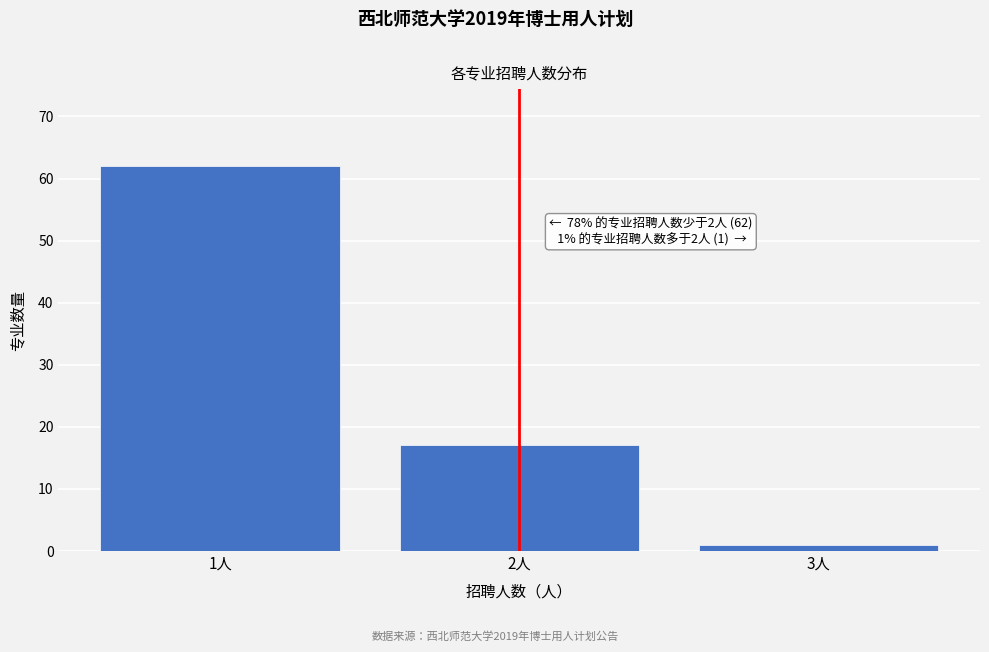

Reading left to right, extract all data points from this chart.

1人=62	2人=17	3人=1